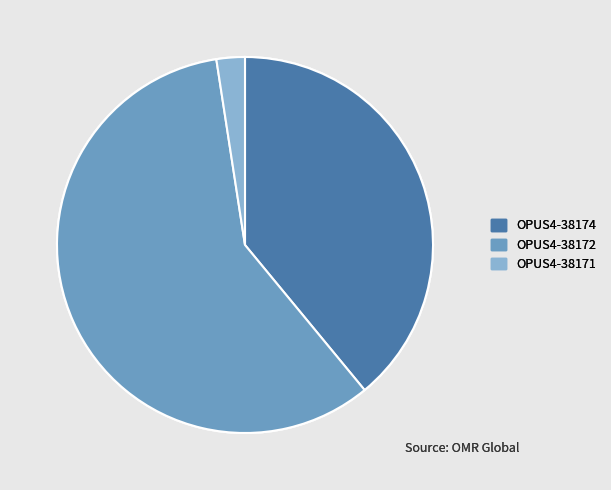

How many slices are in this pie chart?

3